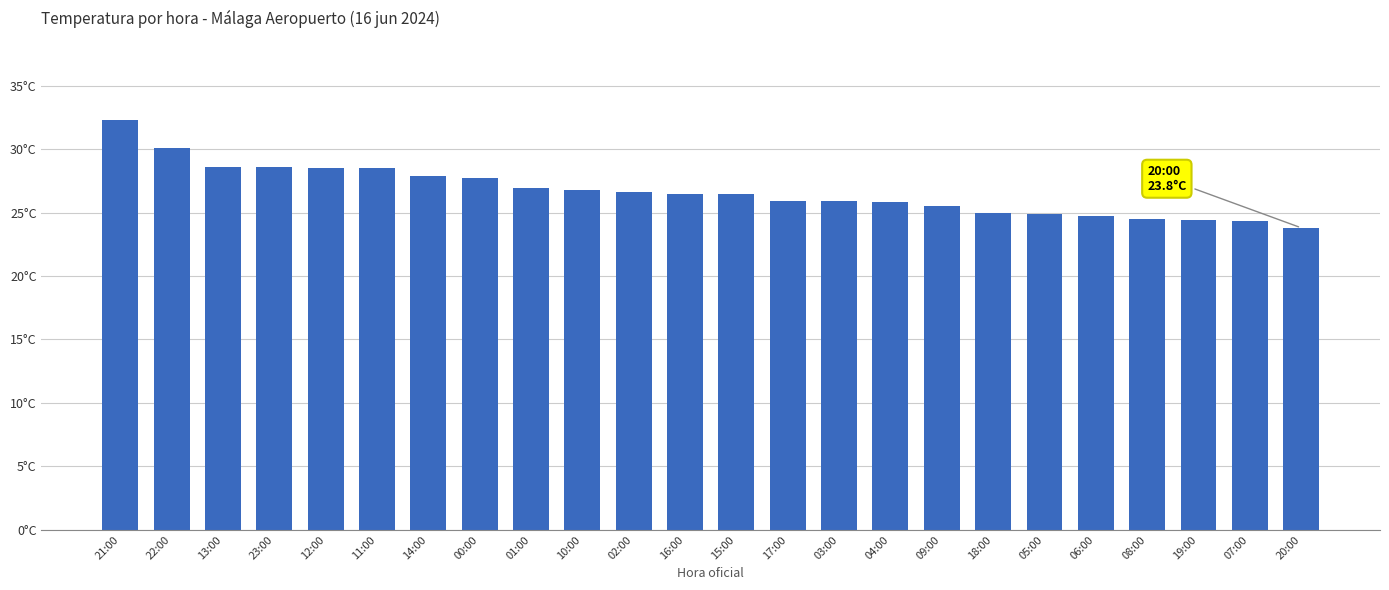

What is the label of the 18th bar from the right?

14:00